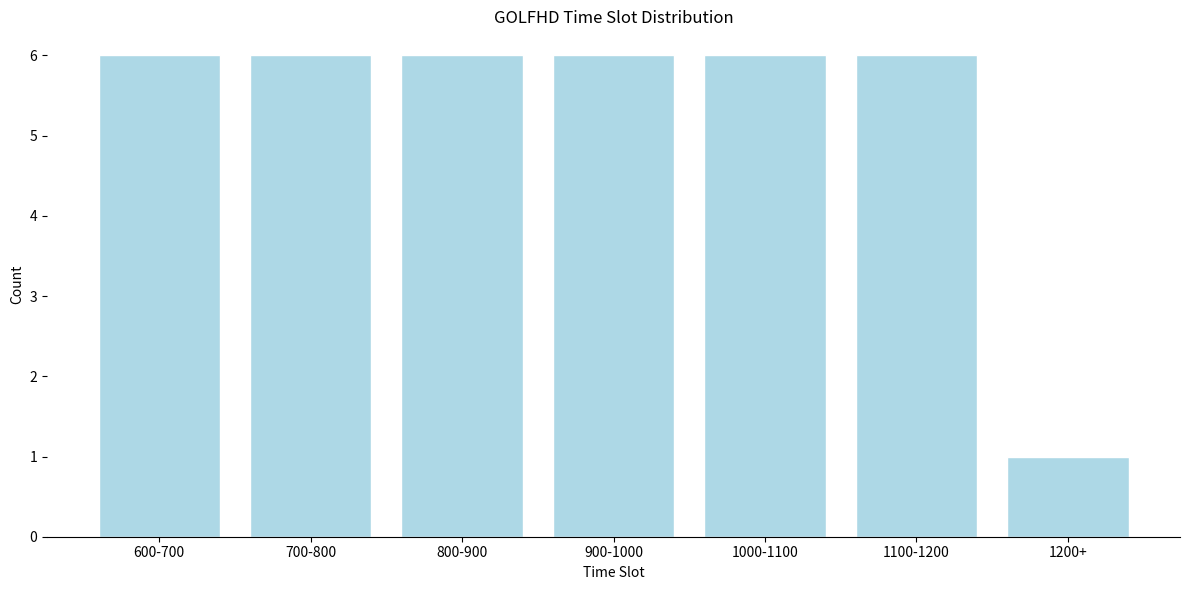

Reading right to left, what are all the values shown in this chart?

1	6	6	6	6	6	6